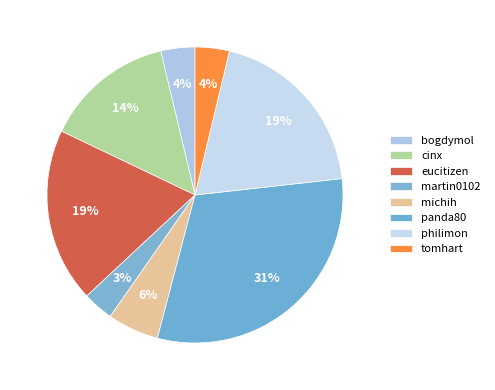

How many slices are in this pie chart?

8